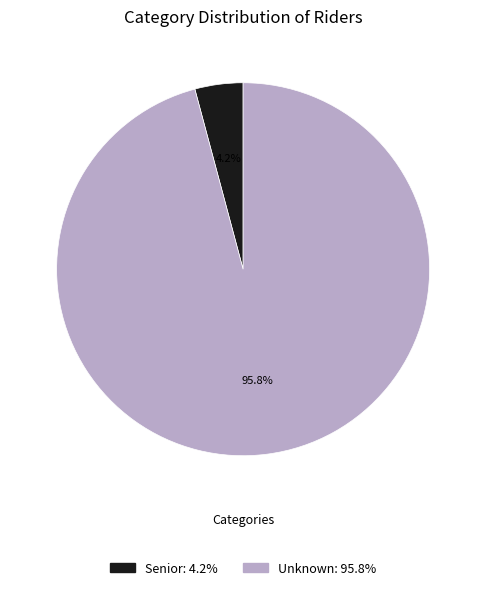

What portion of the pie excludes Unknown?

4.2%